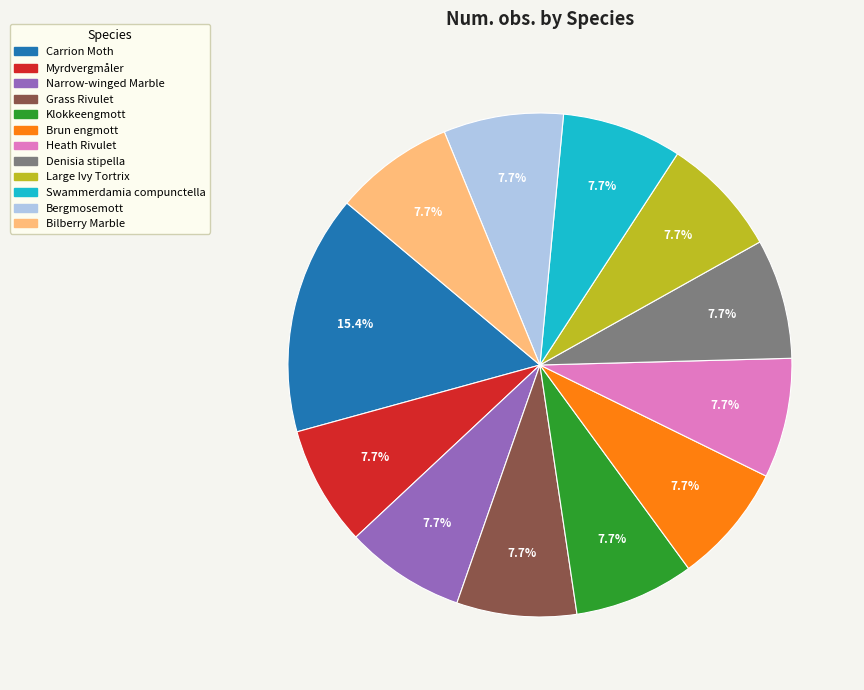

Approximately how many times larger is the value at Heath Rivulet compared to Narrow-winged Marble?

1.0